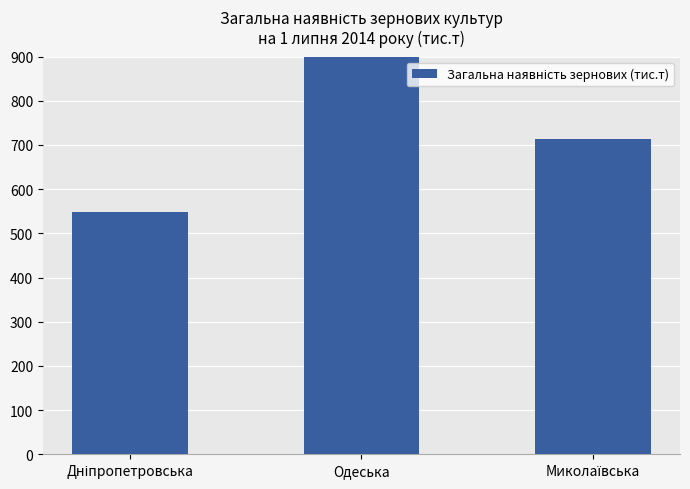

What position from the right is Миколаївська?

1